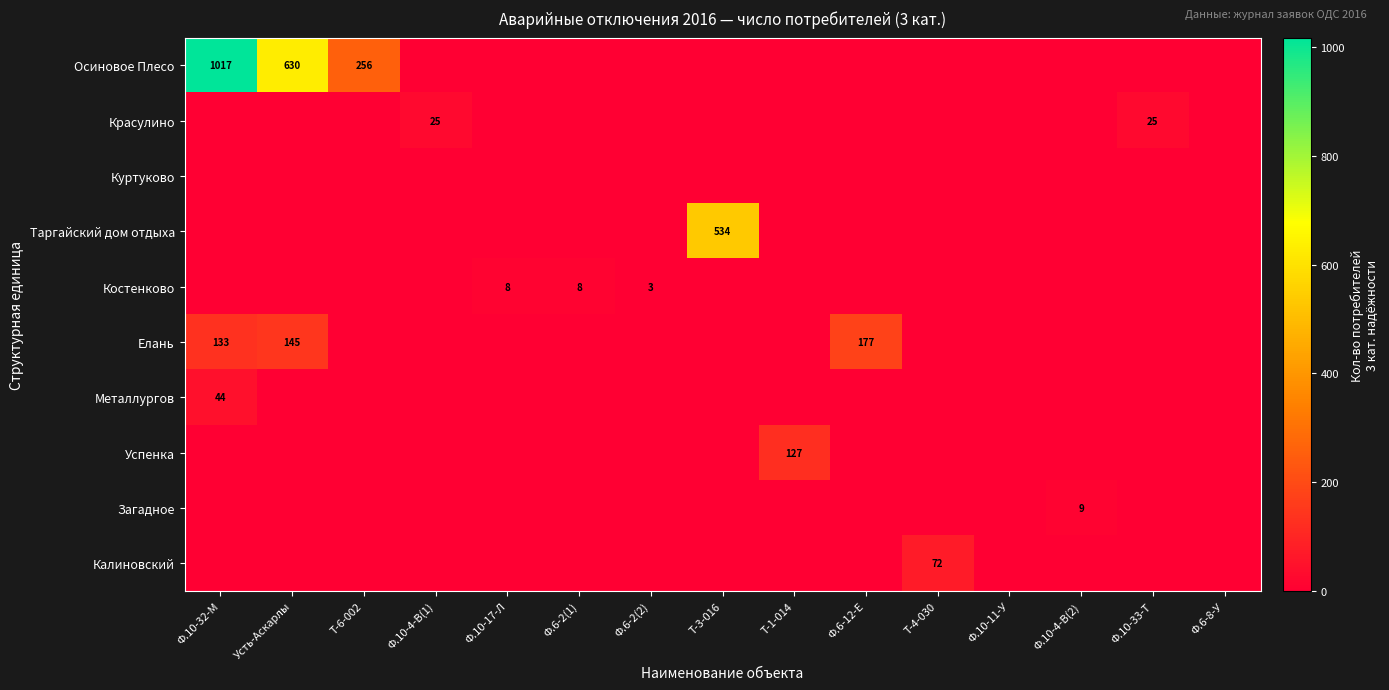

True or false: Красулино has a value of 13 at Ф.10-4-В(1).

False